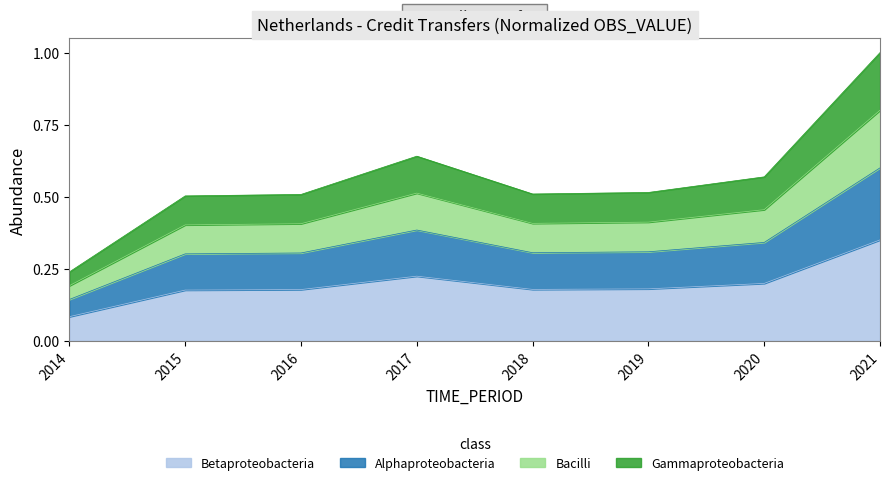

At which label is the value closest to 0?

2014